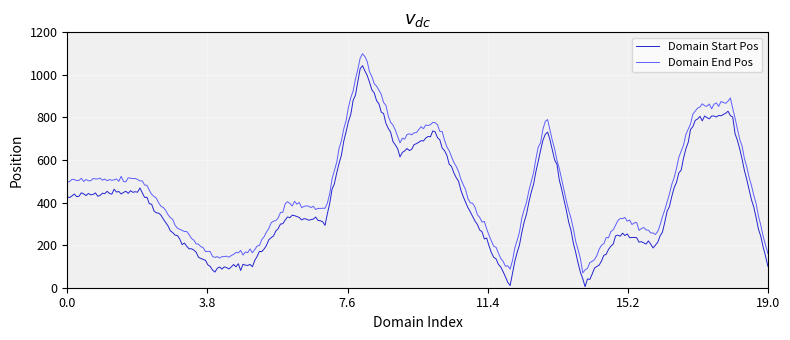

True or false: Domain Start Pos and Domain End Pos intersect in this chart.

False